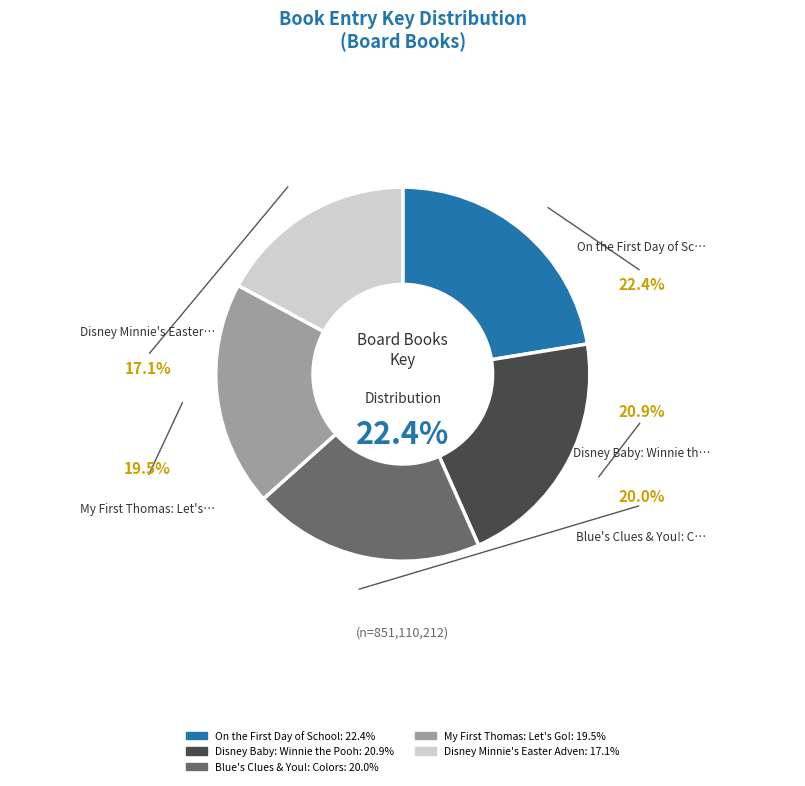

How many slices are in this pie chart?

5